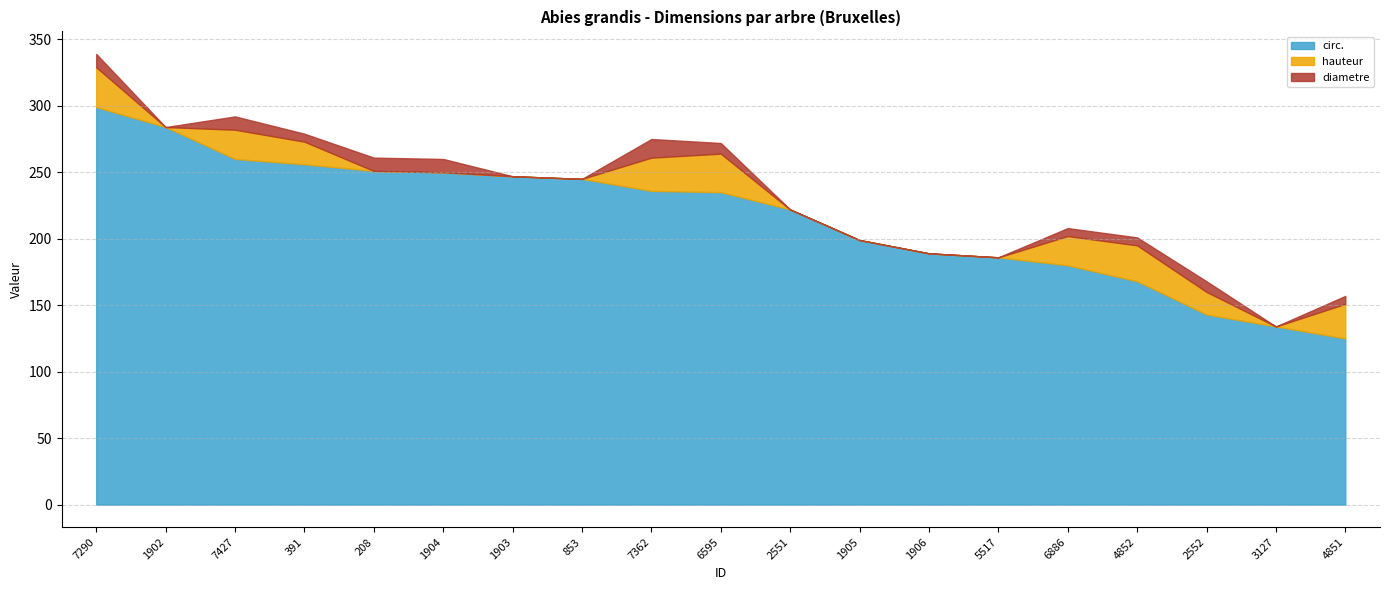

What is the difference between the second highest and minimum values in the diametre series?

10